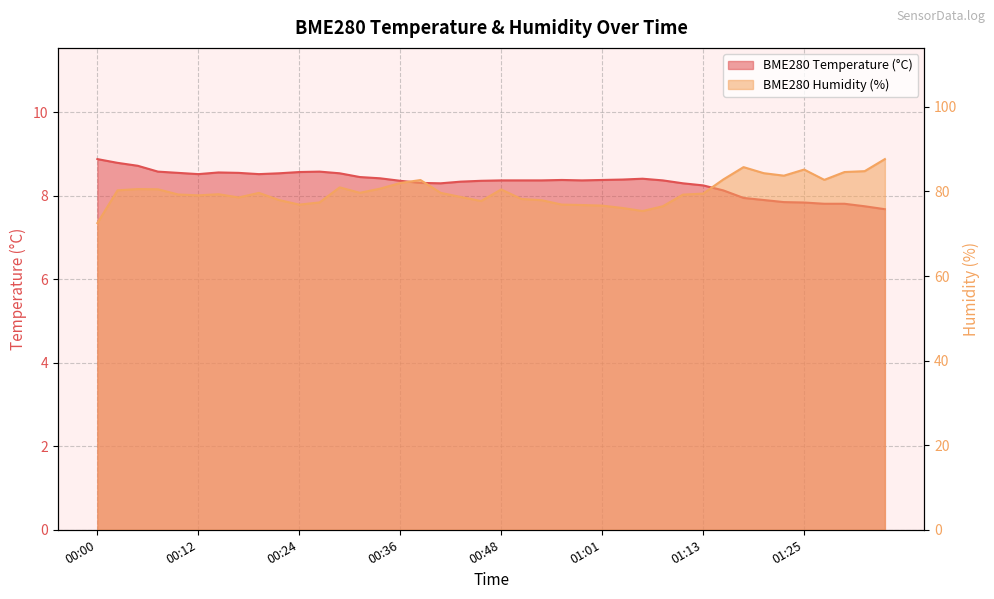

At 01:01, list the series in order from largest to smallest.

BME280_humidity, BME280_temperature